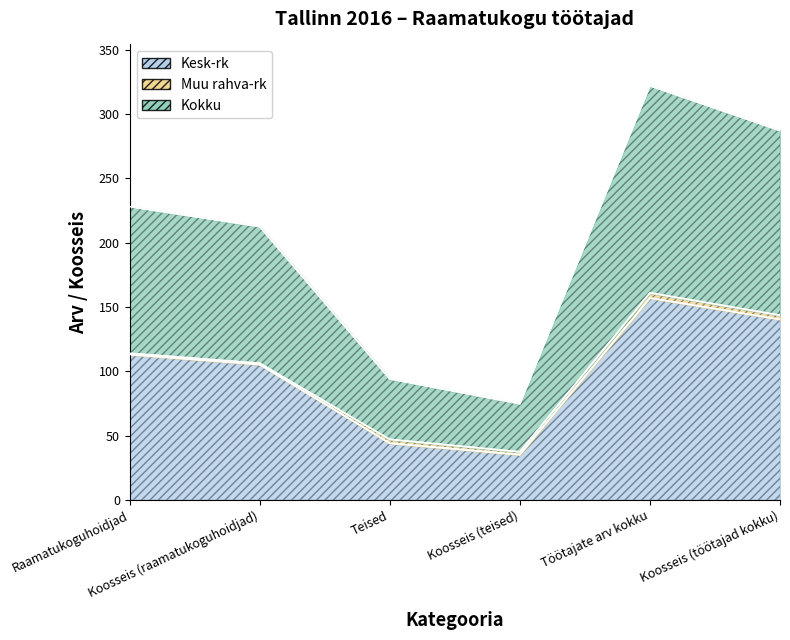

True or false: Kokku and Kesk-rk intersect in this chart.

False